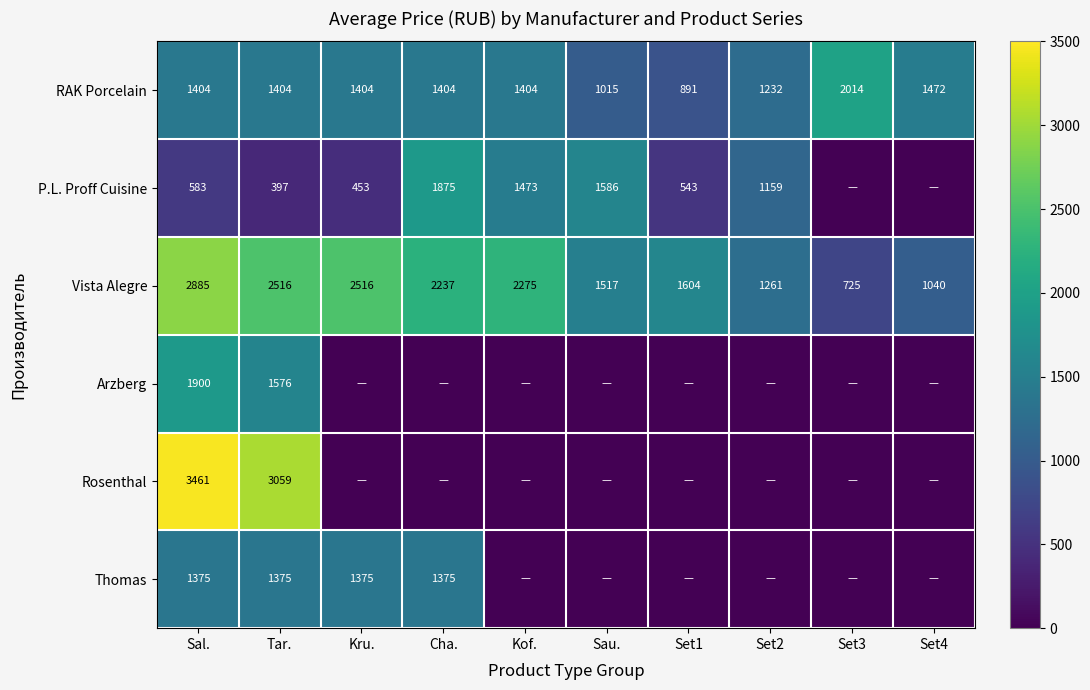

Between Sau. and Cha., which is larger?

Cha.